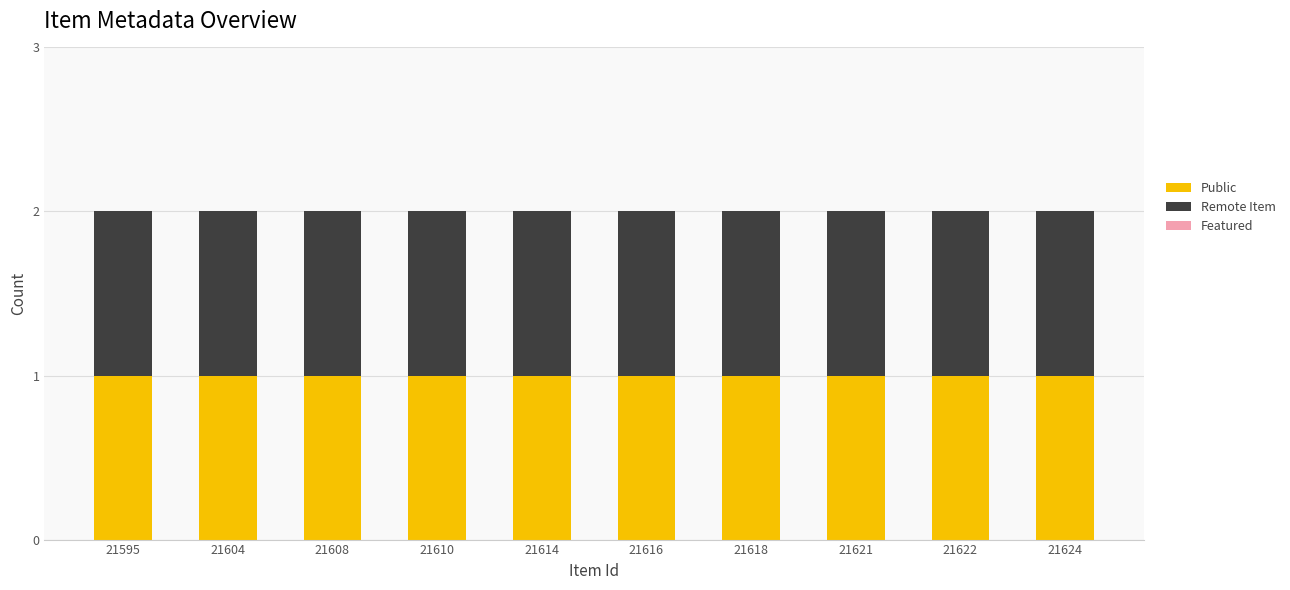

At how many categories does at least one series exceed 0?

10